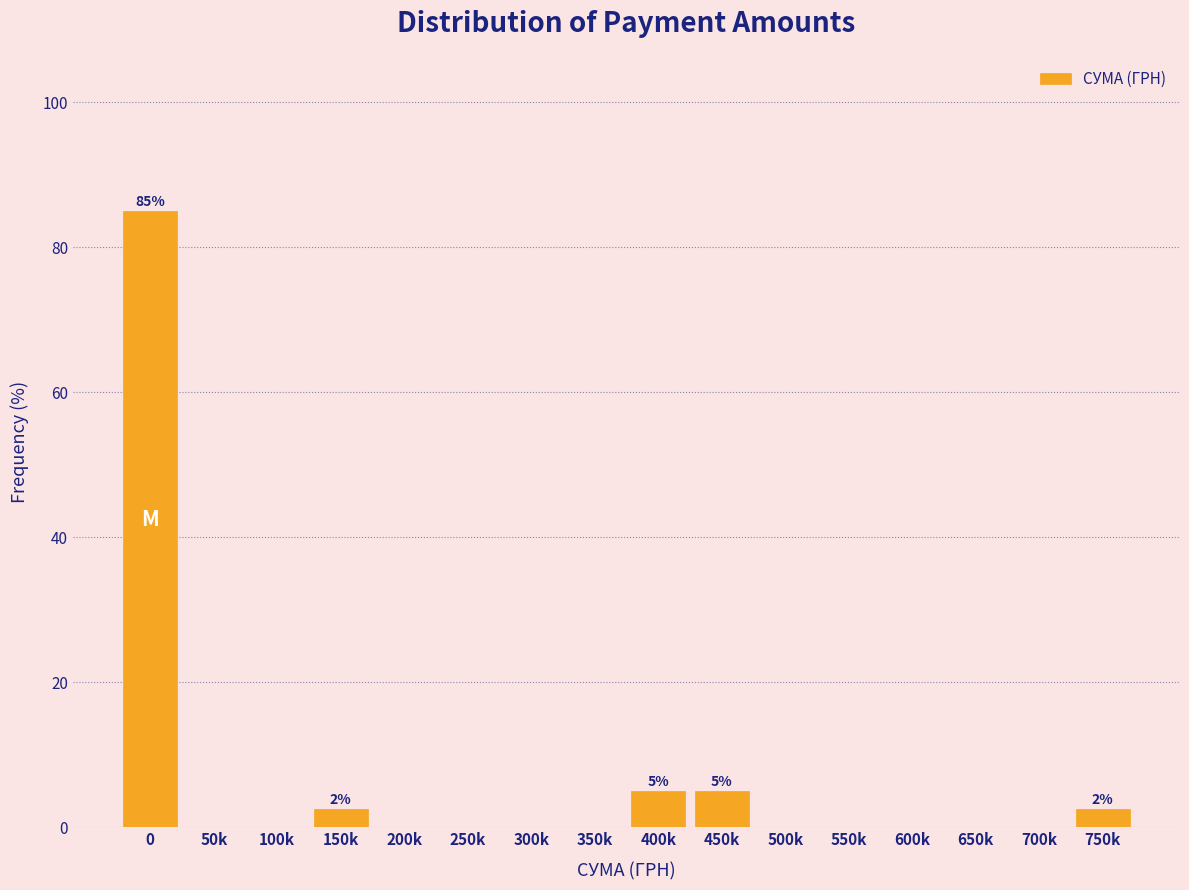

Reading left to right, extract all data points from this chart.

0=85.0	50k=0.0	100k=0.0	150k=2.5	200k=0.0	250k=0.0	300k=0.0	350k=0.0	400k=5.0	450k=5.0	500k=0.0	550k=0.0	600k=0.0	650k=0.0	700k=0.0	750k=2.5